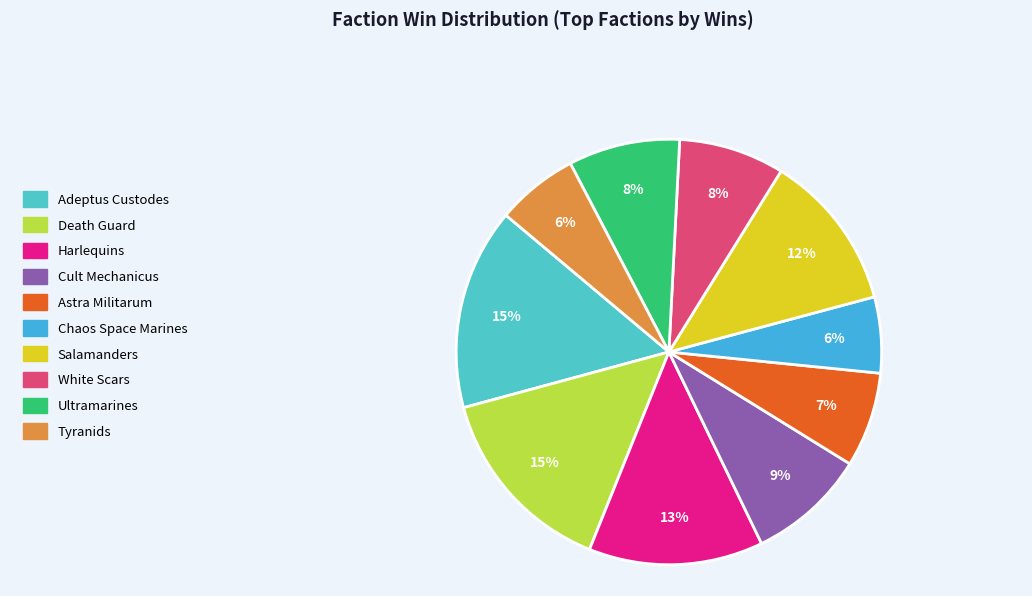

How many slices are in this pie chart?

10